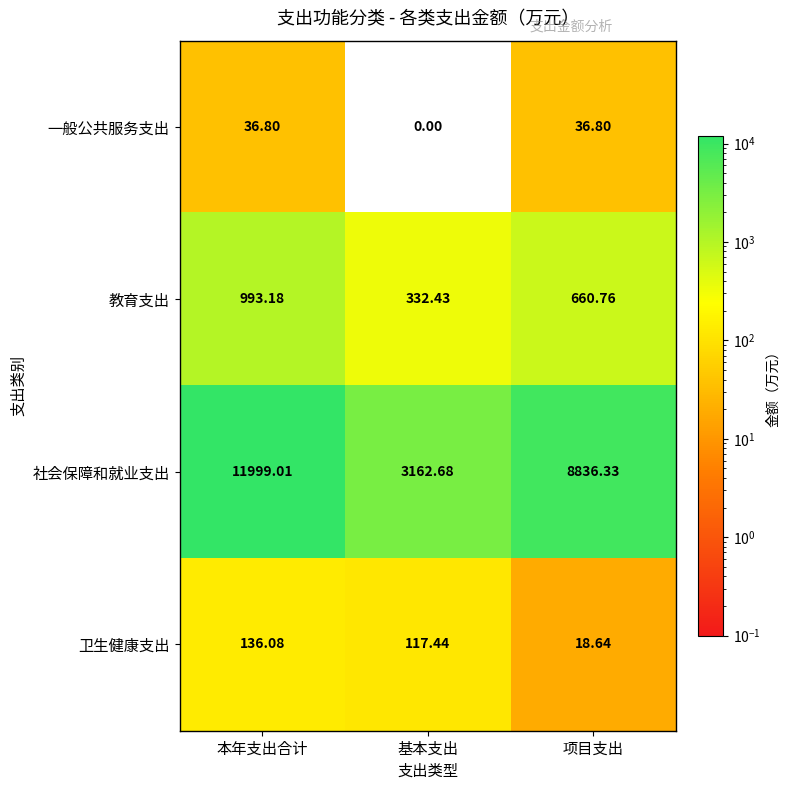

Where does the 卫生健康支出 series first go above 117?

本年支出合计